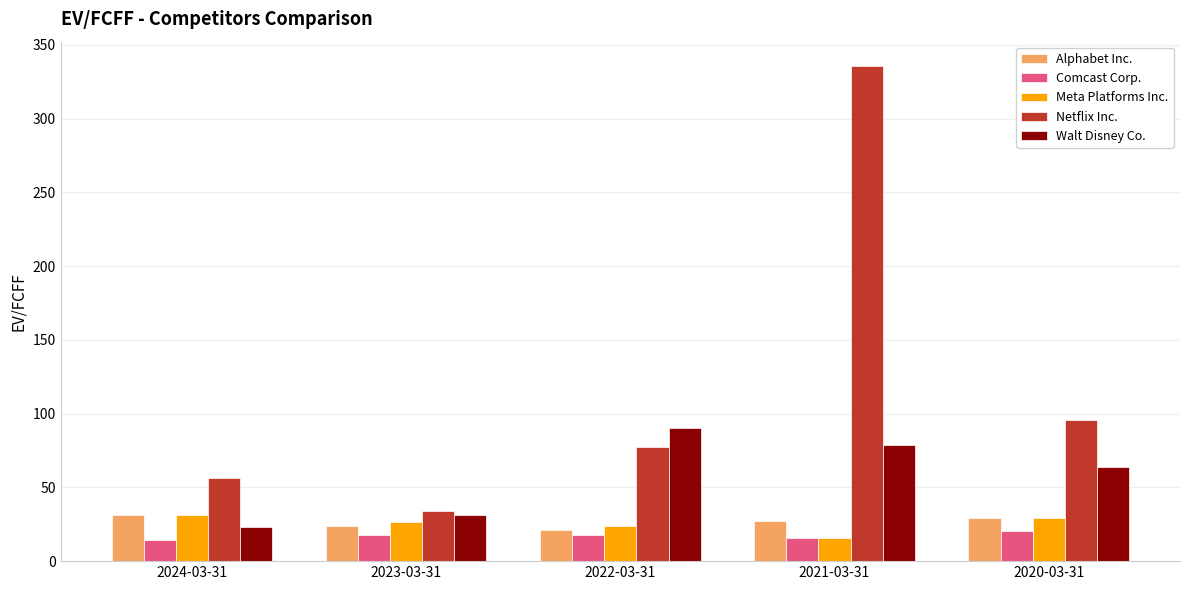

Which category has the lowest value in the Meta Platforms Inc. series?

2021-03-31